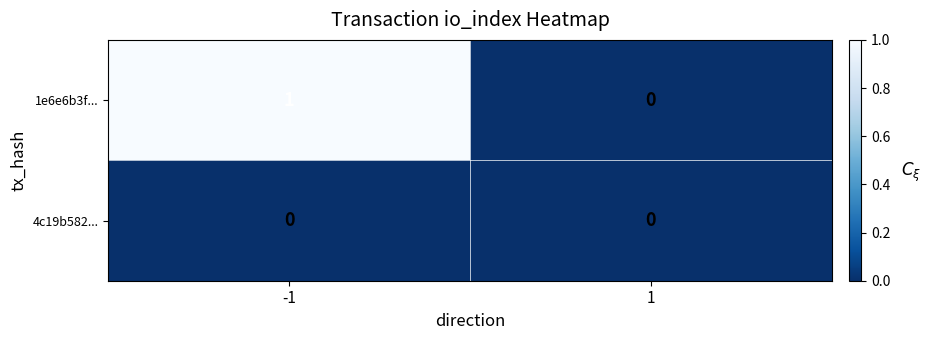

The 1e6e6b3f... series shows 0 at 1. True or false?

True